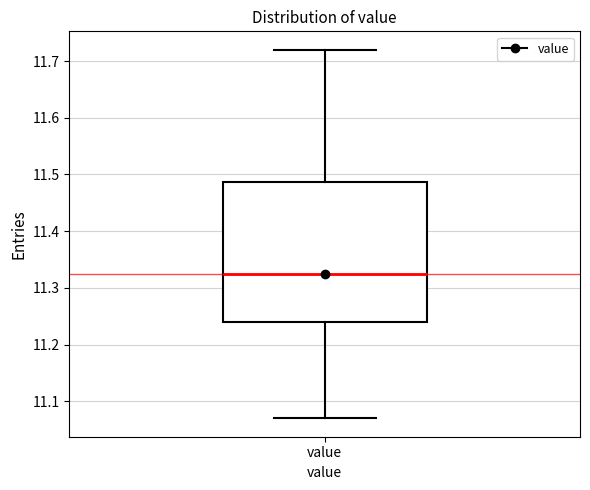

Read this box plot against the y-axis: the position of the median line, the range covered by the box, and the ends of both whiskers. The values are not printed on the chart, so give them approximately, as read against the axis.

median 11.33, box 11.24 to 11.49, whiskers 11.07 to 11.72